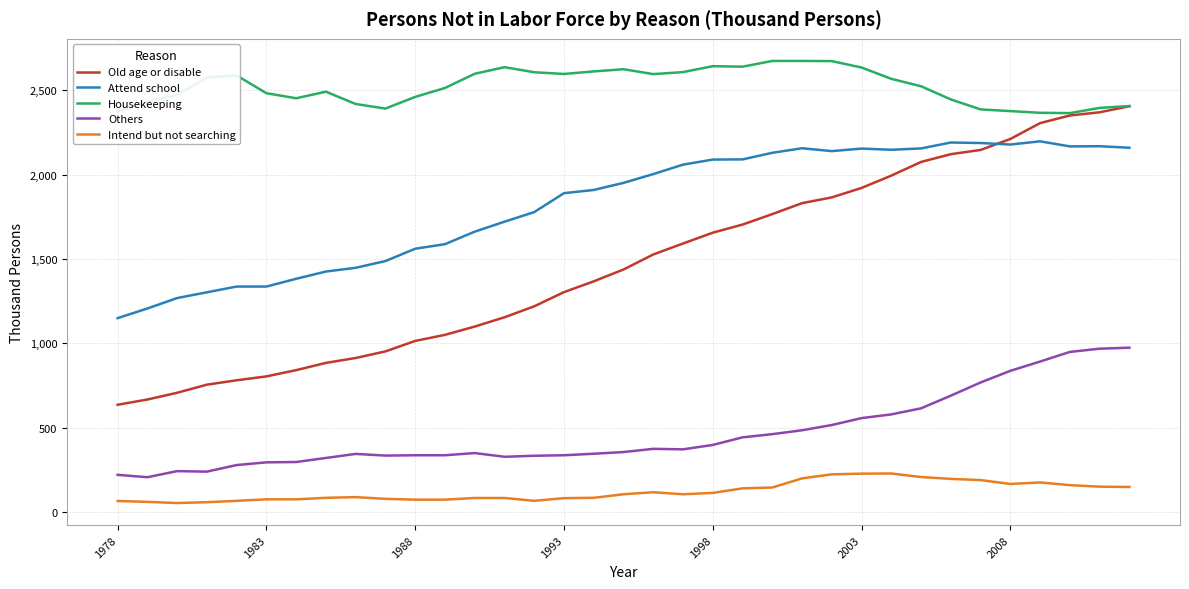

Which series has the largest range (max minus min)?

Old age or disable